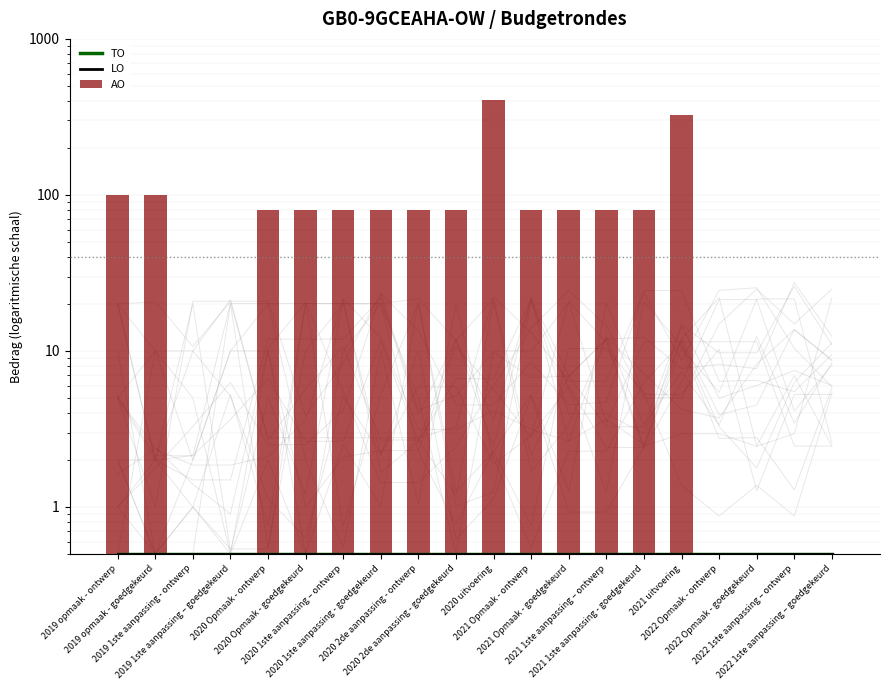

Reading left to right, what are all the values shown in this chart?

TO: 0.5	0.5	0.5	0.5	0.5	0.5	0.5	0.5	0.5	0.5	0.5	0.5	0.5	0.5	0.5	0.5	0.5	0.5	0.5	0.5
LO: 0.5	0.5	0.5	0.5	0.5	0.5	0.5	0.5	0.5	0.5	0.5	0.5	0.5	0.5	0.5	0.5	0.5	0.5	0.5	0.5
AO: 100.0	100.0	0.5	0.5	80.0	80.0	80.0	80.0	80.0	80.0	405.0	80.0	80.0	80.0	80.0	326.0	0.5	0.5	0.5	0.5